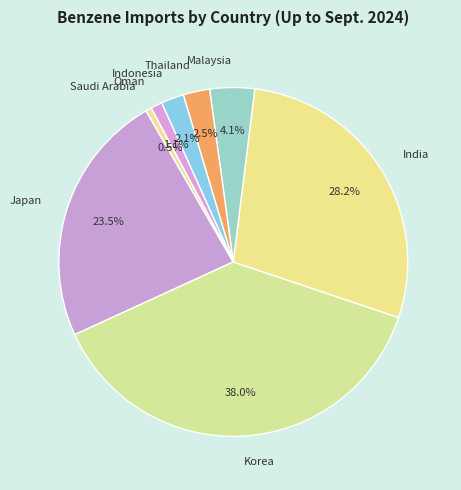

What is the largest slice in the pie chart?

Korea